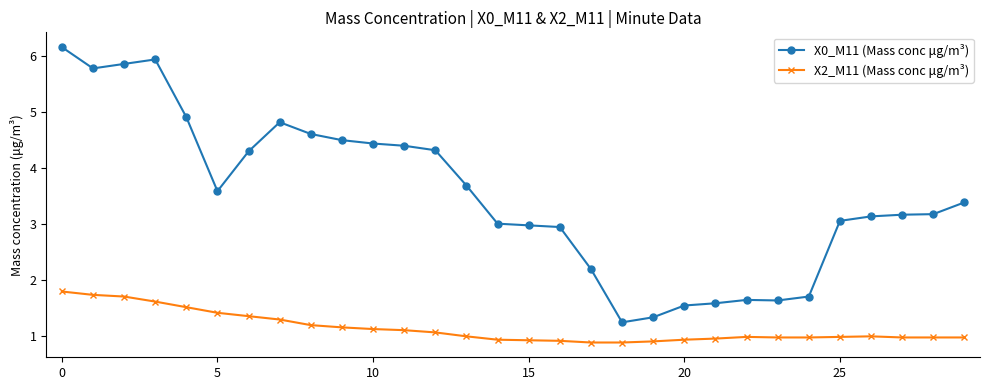

At how many categories does at least one series exceed 2?

23